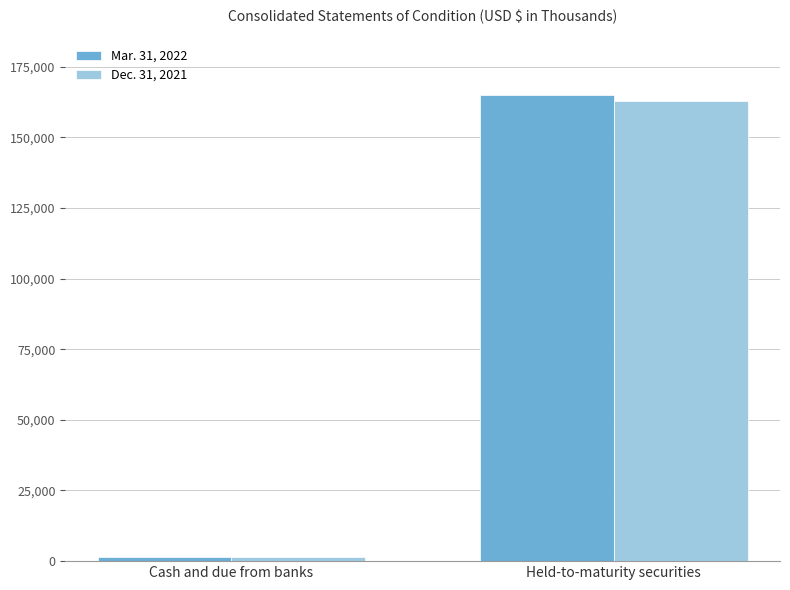

List the labels in order of Mar. 31, 2022 value, smallest first.

Cash and due from banks, Held-to-maturity securities